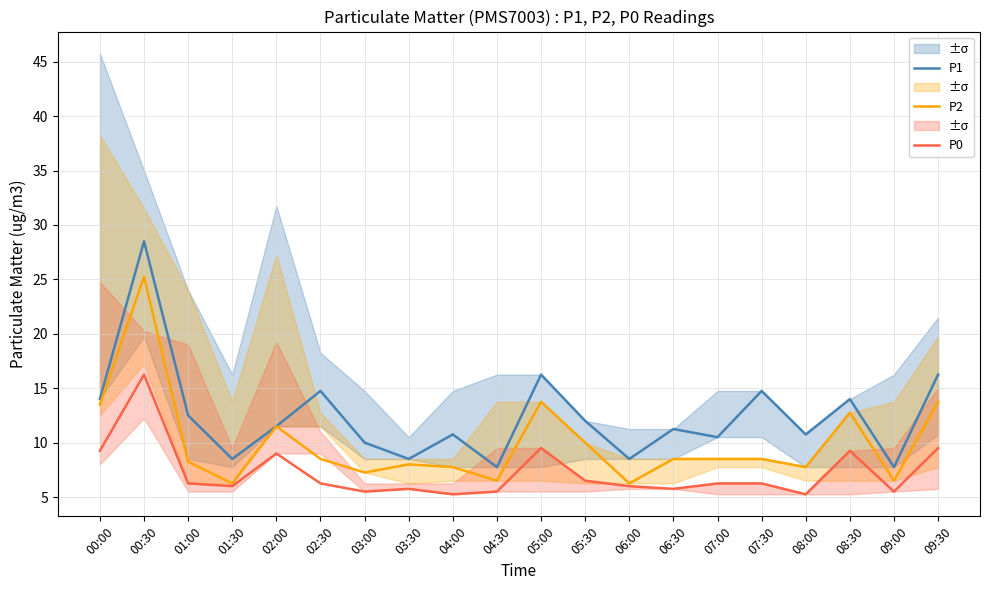

Reading left to right, extract all data points from this chart.

P1: 00:00=14.0	00:30=28.5	01:00=12.5	01:30=8.5	02:00=11.5	02:30=14.8	03:00=10.0	03:30=8.5	04:00=10.8	04:30=7.8	05:00=16.2	05:30=12.0	06:00=8.5	06:30=11.2	07:00=10.5	07:30=14.8	08:00=10.8	08:30=14.0	09:00=7.8	09:30=16.2
P2: 00:00=13.5	00:30=25.2	01:00=8.2	01:30=6.2	02:00=11.5	02:30=8.5	03:00=7.2	03:30=8.0	04:00=7.8	04:30=6.5	05:00=13.8	05:30=10.0	06:00=6.2	06:30=8.5	07:00=8.5	07:30=8.5	08:00=7.8	08:30=12.8	09:00=6.5	09:30=13.8
P0: 00:00=9.2	00:30=16.2	01:00=6.2	01:30=6.0	02:00=9.0	02:30=6.2	03:00=5.5	03:30=5.8	04:00=5.2	04:30=5.5	05:00=9.5	05:30=6.5	06:00=6.0	06:30=5.8	07:00=6.2	07:30=6.2	08:00=5.2	08:30=9.2	09:00=5.5	09:30=9.5